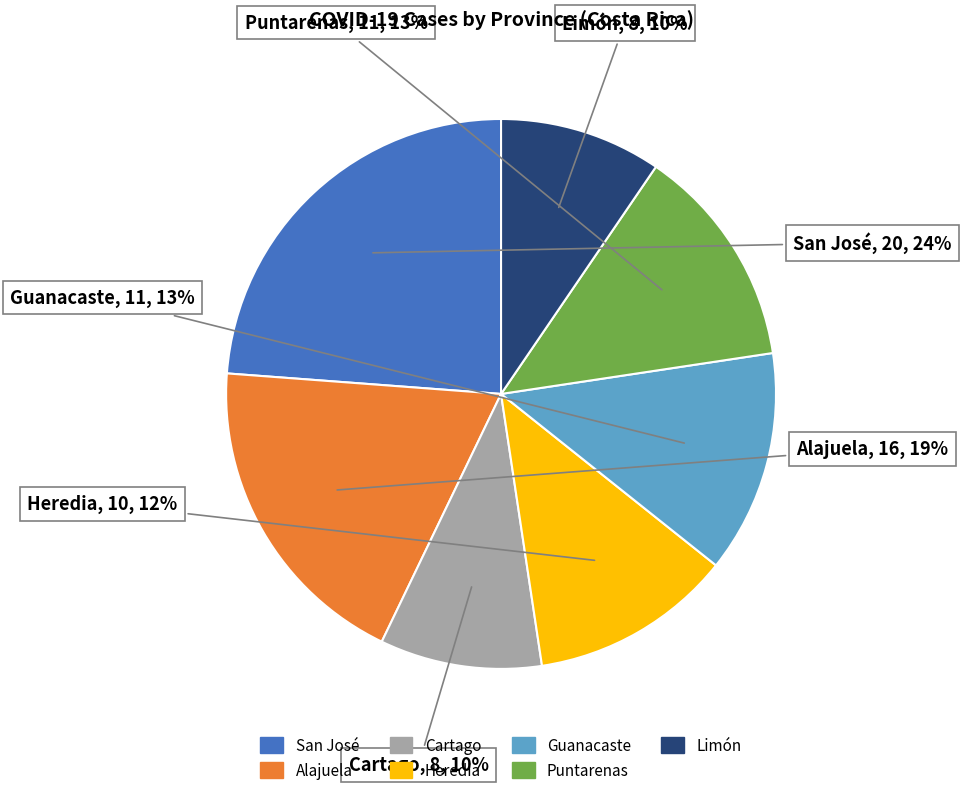

Approximately how many times larger is the value at Heredia compared to Puntarenas?

0.9